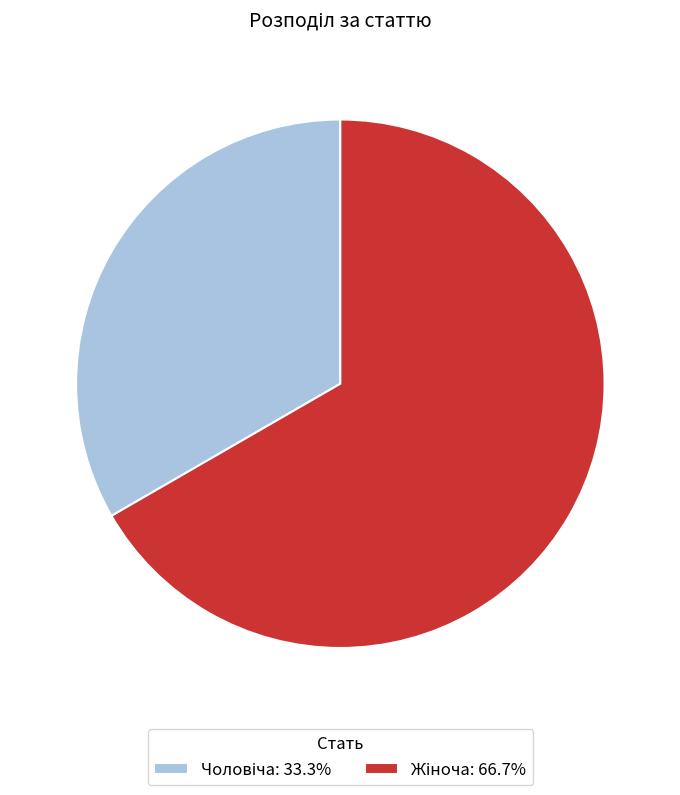

Is there a majority slice in this chart?

Yes